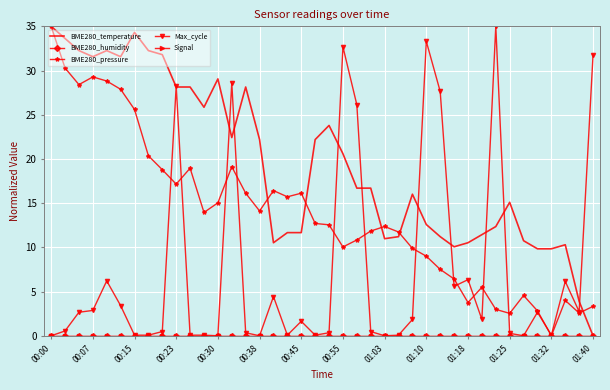

Reading left to right, list all the values displayed in this chart.

BME280_temperature: 35.0	33.6	32.3	31.6	32.3	31.6	34.3	32.3	31.8	28.1	28.1	25.8	29.1	22.4	28.1	22.2	10.5	11.7	11.7	22.2	23.8	20.6	16.7	16.7	11.0	11.2	16.0	12.6	11.2	10.1	10.5	11.4	12.4	15.1	10.8	9.8	9.8	10.3	3.9	0.0
BME280_humidity: 0.0	0.0	0.0	0.0	0.0	0.0	0.0	0.0	0.0	0.0	0.0	0.0	0.0	0.0	0.0	0.0	0.0	0.0	0.0	0.0	0.0	0.0	0.0	0.0	0.0	0.0	0.0	0.0	0.0	0.0	0.0	0.0	0.0	0.0	0.0	0.0	0.0	0.0	0.0	0.0
BME280_pressure: 35.0	30.3	28.4	29.3	28.8	27.9	25.6	20.4	18.8	17.2	19.0	13.9	15.0	19.1	16.1	14.1	16.4	15.7	16.1	12.7	12.5	10.0	10.8	11.8	12.4	11.7	9.9	9.0	7.5	6.4	3.8	5.5	3.0	2.5	4.6	2.8	0.0	4.0	2.6	3.3
Max_cycle: 0.0	0.5	2.7	2.9	6.2	3.4	0.1	0.1	0.5	28.2	0.1	0.1	0.0	28.6	0.3	0.0	4.4	0.1	1.6	0.1	0.3	32.7	26.1	0.5	0.0	0.1	1.8	33.3	27.6	5.6	6.3	1.8	35.0	0.3	0.0	2.7	0.1	6.1	2.7	31.8
Signal: 0.0	0.0	0.0	0.0	0.0	0.0	0.0	0.0	0.0	0.0	0.0	0.0	0.0	0.0	0.0	0.0	0.0	0.0	0.0	0.0	0.0	0.0	0.0	0.0	0.0	0.0	0.0	0.0	0.0	0.0	0.0	0.0	0.0	0.0	0.0	0.0	0.0	0.0	0.0	0.0